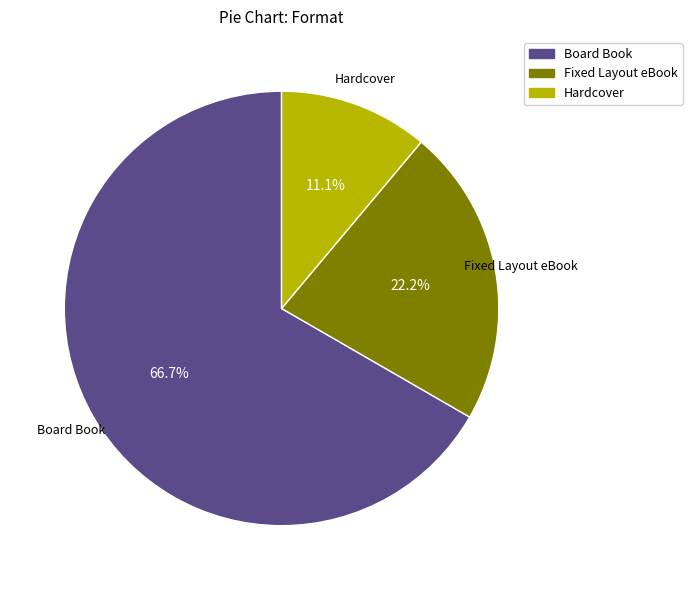

Does any single category account for the majority?

Yes